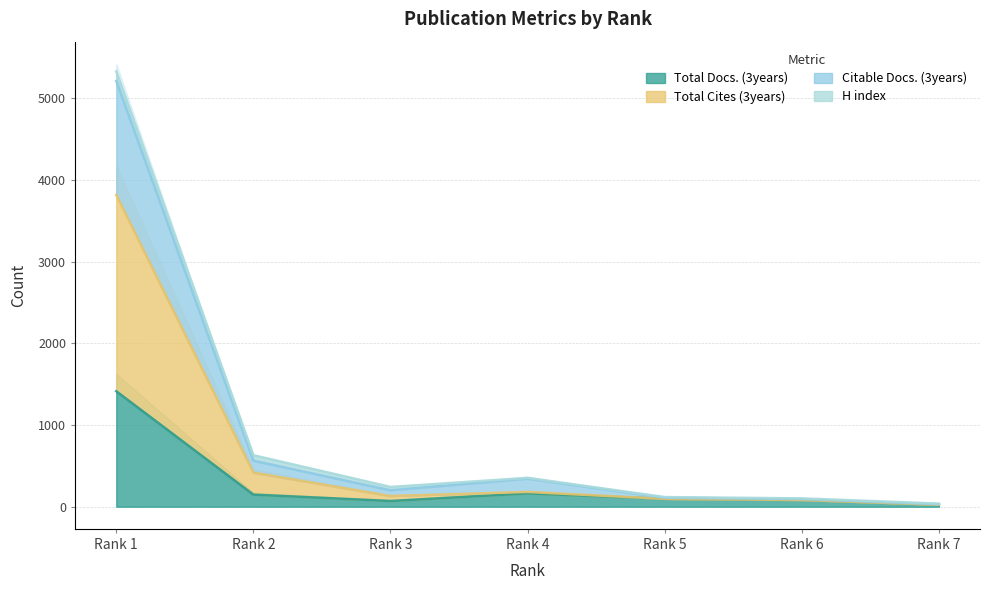

True or false: Total Cites (3years) and Total Docs. (3years) cross at least once.

False